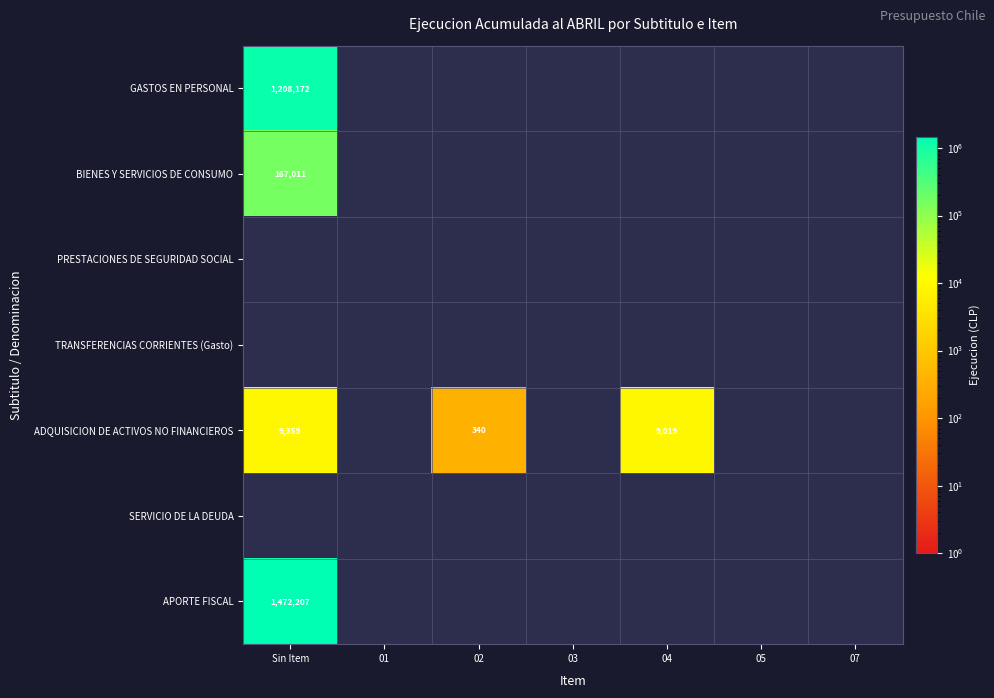

The GASTOS EN PERSONAL series shows 1208172 at Sin Item. True or false?

True